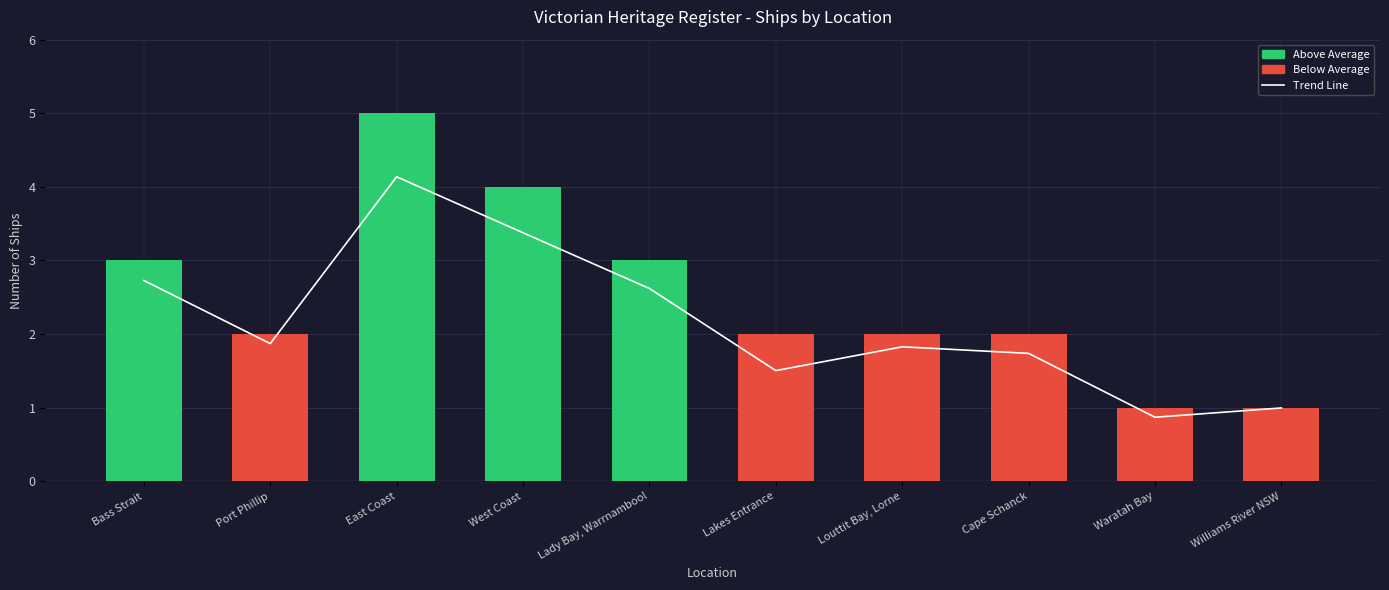

At how many categories does at least one series exceed 1?

8